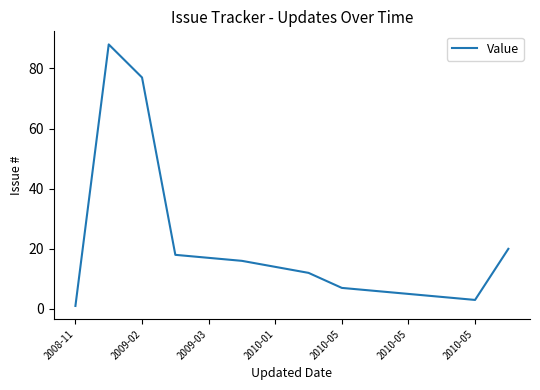

What is the difference between the maximum and minimum values?

87